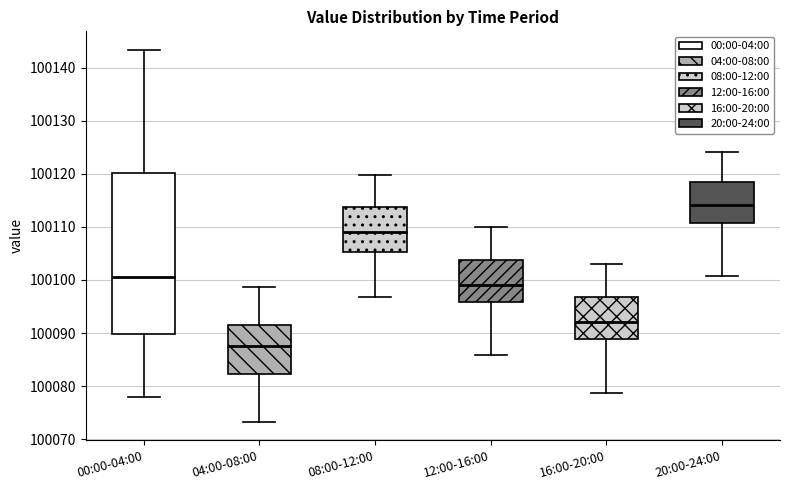

Reading left to right, transcribe this box plot: for each box, give where its median line is, the range the box spans, and where its two whiskers end, as read against the y-axis. The values are not printed on the chart, so give them approximately, as read against the axis.

00:00-04:00: median 100101, box 100090 to 100120, whiskers 100078 to 100143
04:00-08:00: median 100088, box 100082 to 100091, whiskers 100073 to 100099
08:00-12:00: median 100109, box 100105 to 100114, whiskers 100097 to 100120
12:00-16:00: median 100099, box 100096 to 100104, whiskers 100086 to 100110
16:00-20:00: median 100092, box 100089 to 100097, whiskers 100079 to 100103
20:00-24:00: median 100114, box 100111 to 100118, whiskers 100101 to 100124